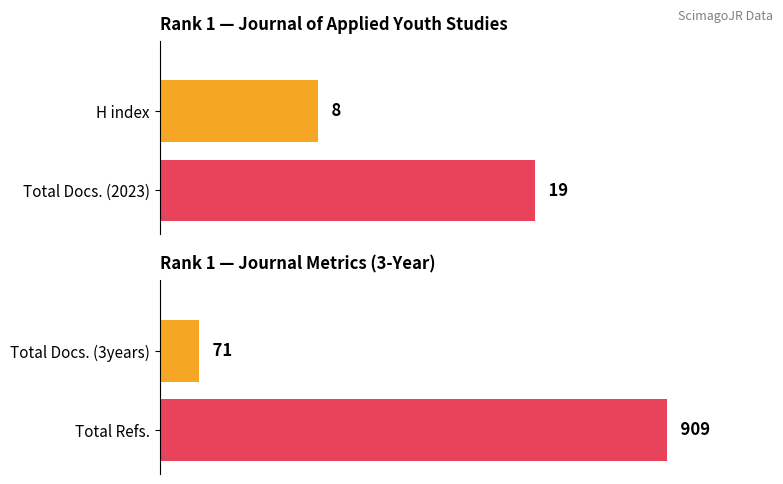

Are the bars horizontal?

Yes